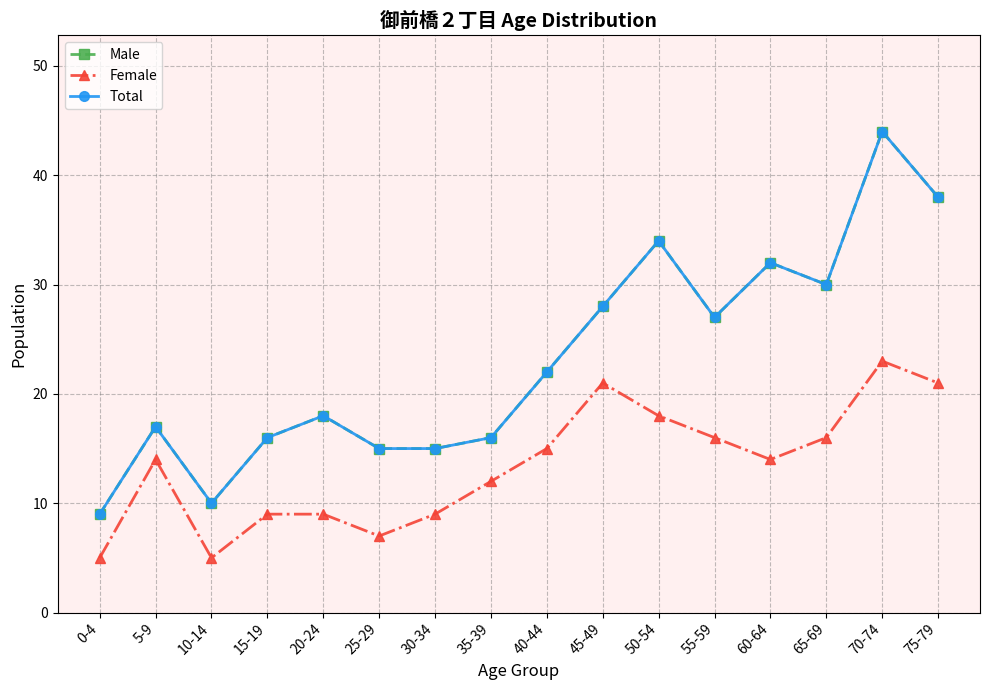

Does the chart have visible grid lines?

Yes